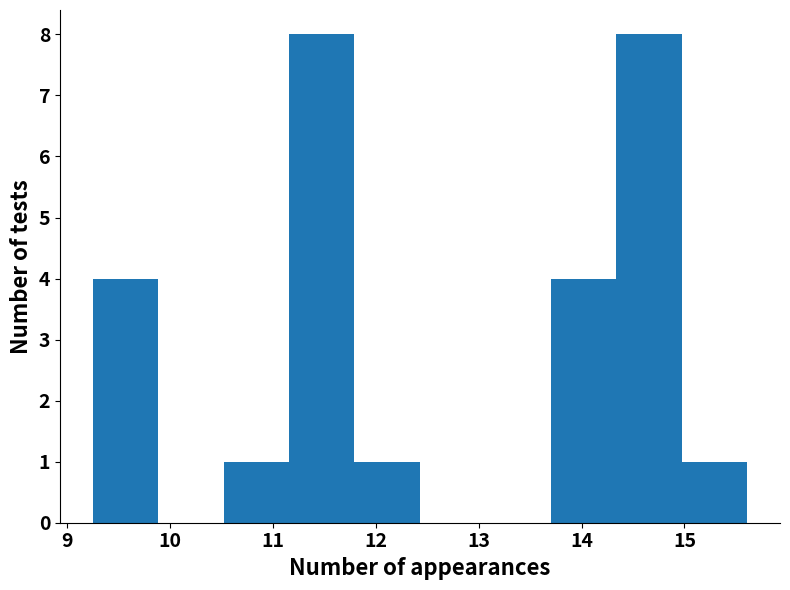

Reading left to right, list every bar in this chart as the range it spans on the x-axis followed by its height. Neither the bar edges nor the heights are printed on the chart, so give them approximately, as read against the axes.

9.3 to 9.9: 4
9.9 to 10.5: 0
10.5 to 11.2: 1
11.2 to 11.8: 8
11.8 to 12.4: 1
12.4 to 13.1: 0
13.1 to 13.7: 0
13.7 to 14.3: 4
14.3 to 15.0: 8
15.0 to 15.6: 1